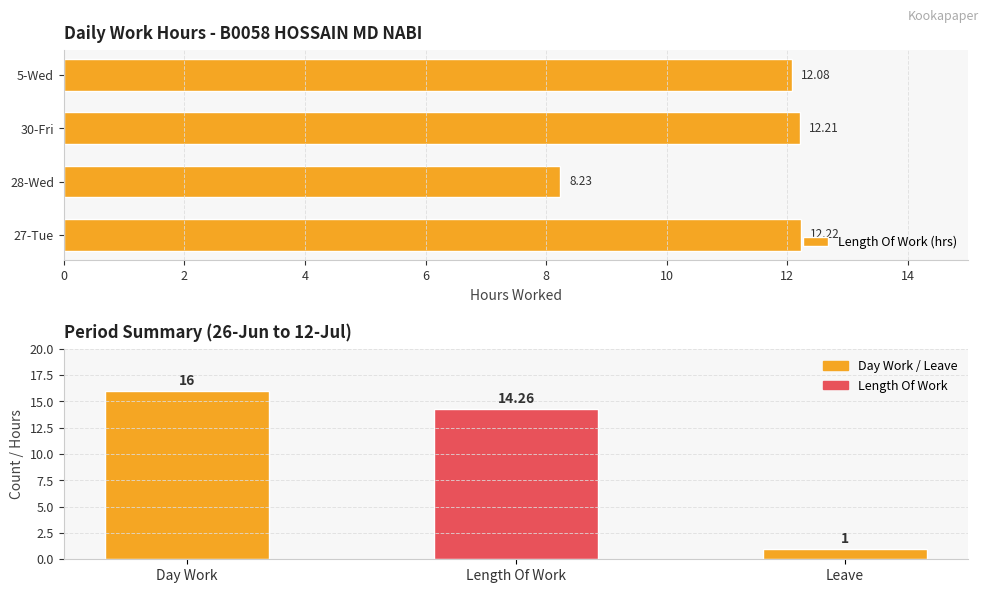

Count the number of values greater than 0.

4